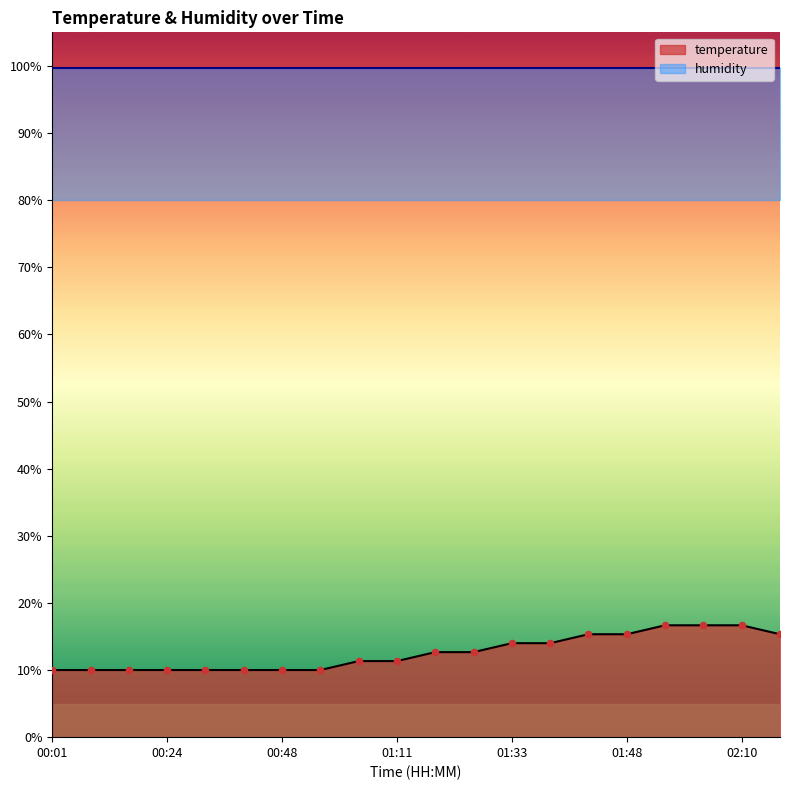

What is the change in value from 00:40 to 02:18?

+5.3